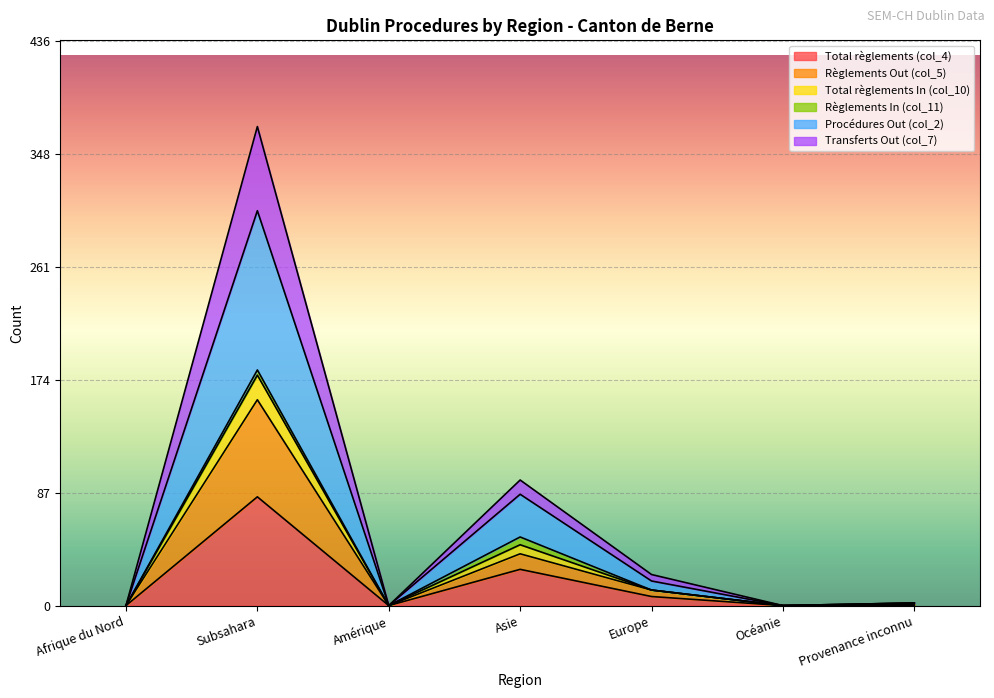

At which category does Total règlements (col_4) reach its first local peak?

Subsahara